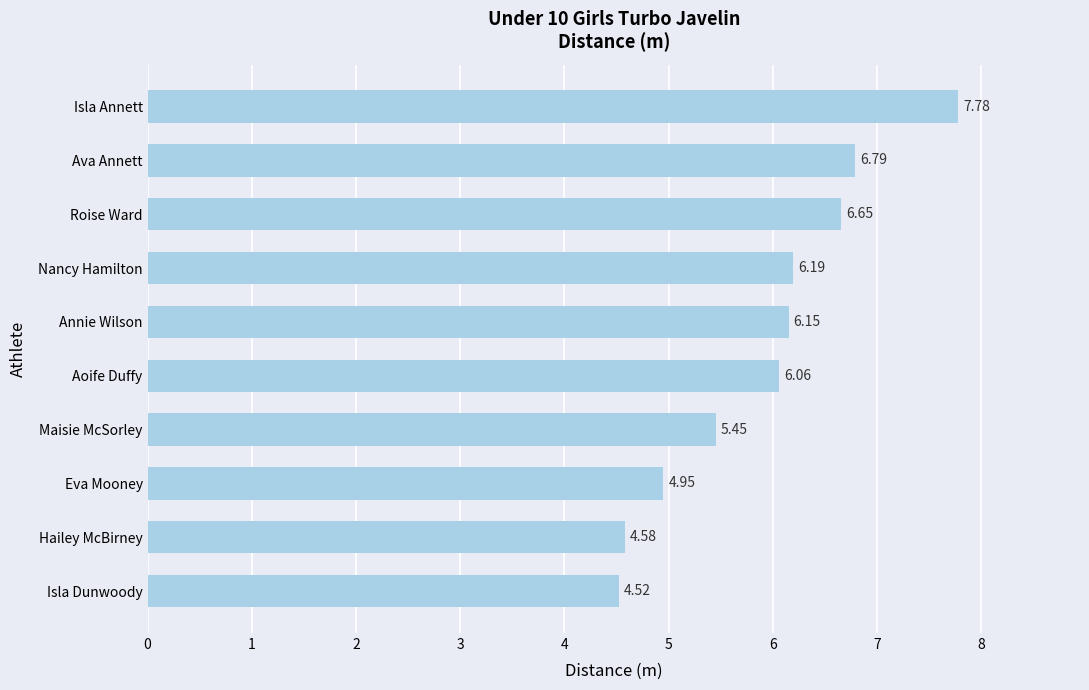

List the labels in order of value, largest first.

Isla Annett, Ava Annett, Roise Ward, Nancy Hamilton, Annie Wilson, Aoife Duffy, Maisie McSorley, Eva Mooney, Hailey McBirney, Isla Dunwoody